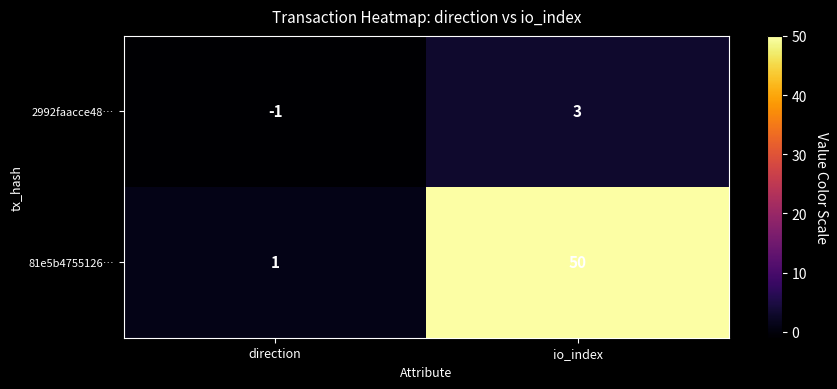

Reading left to right, extract all data points from this chart.

2992faacce48…: -1	3
81e5b4755126…: 1	50